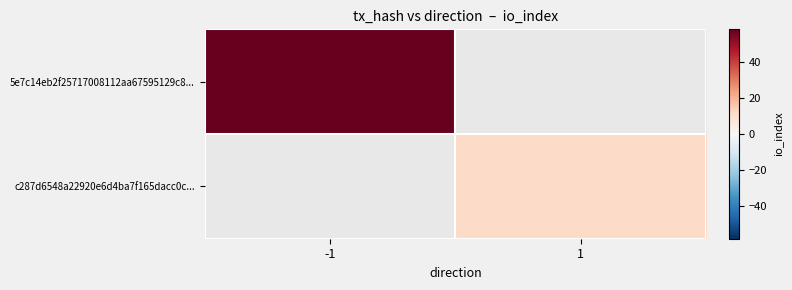

Which series has the widest spread of values?

5e7c14eb2f25717008112aa67595129c8...